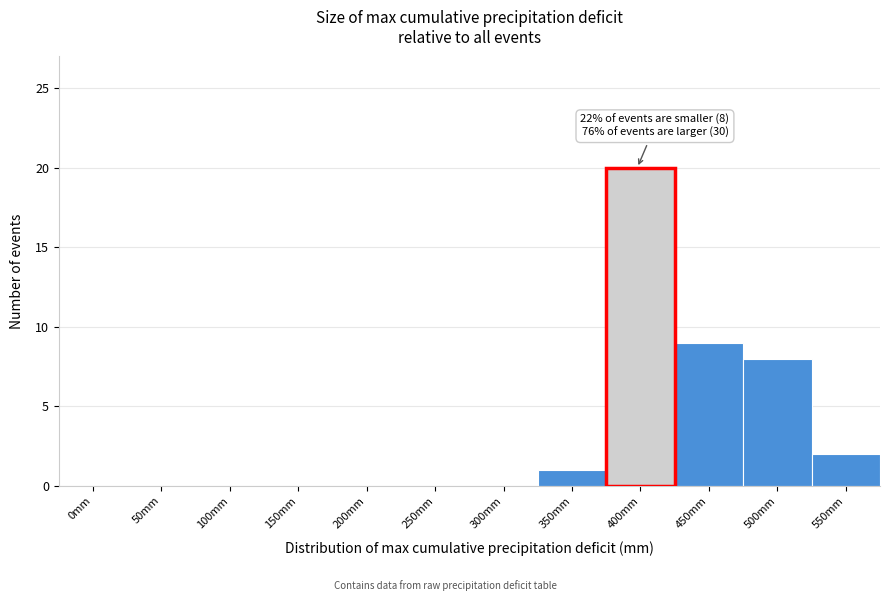

Reading left to right, extract all data points from this chart.

0mm=0	50mm=0	100mm=0	150mm=0	200mm=0	250mm=0	300mm=0	350mm=1	400mm=20	450mm=9	500mm=8	550mm=2